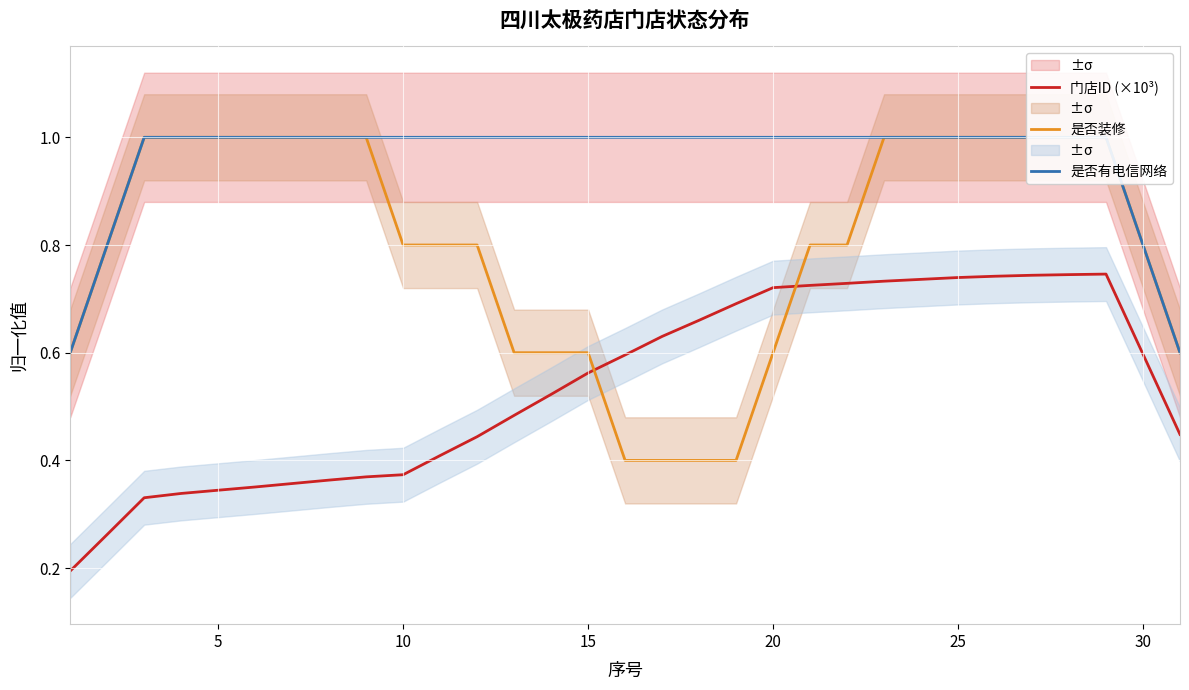

Rank the series by their maximum value, from highest to lowest.

是否装修, 是否有电信网络, 门店ID (×10³)